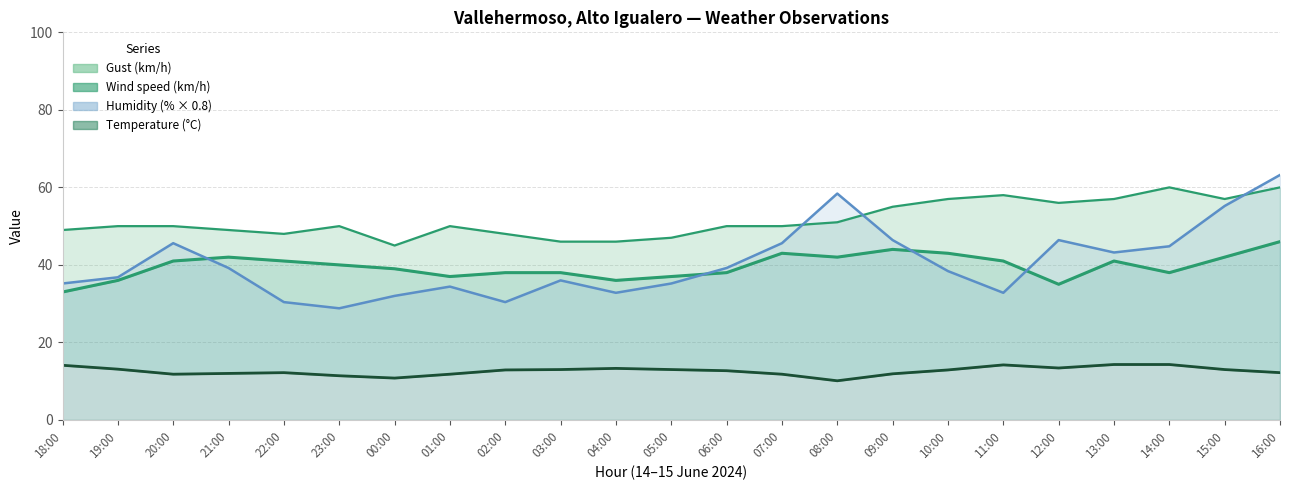

True or false: Wind speed (km/h) and Temperature (°C) intersect in this chart.

False